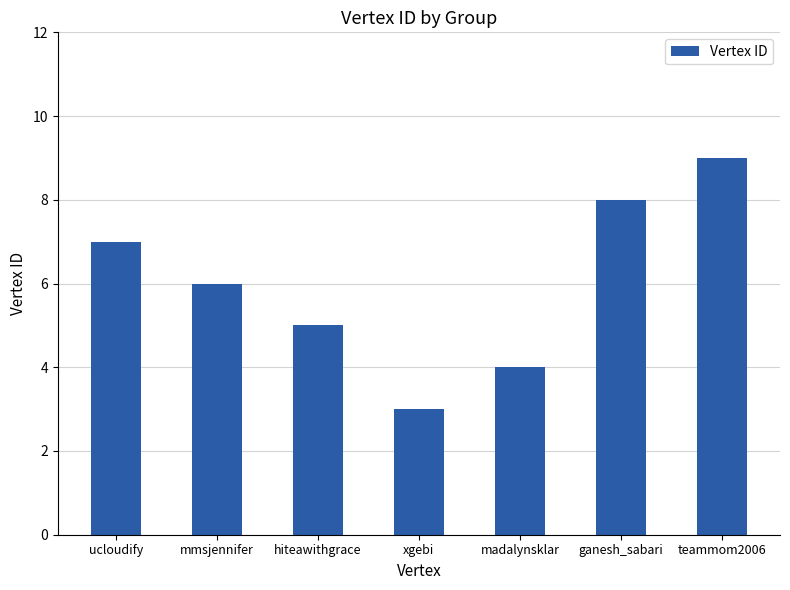

Rank the categories by value from highest to lowest.

teammom2006, ganesh_sabari, ucloudify, mmsjennifer, hiteawithgrace, madalynsklar, xgebi